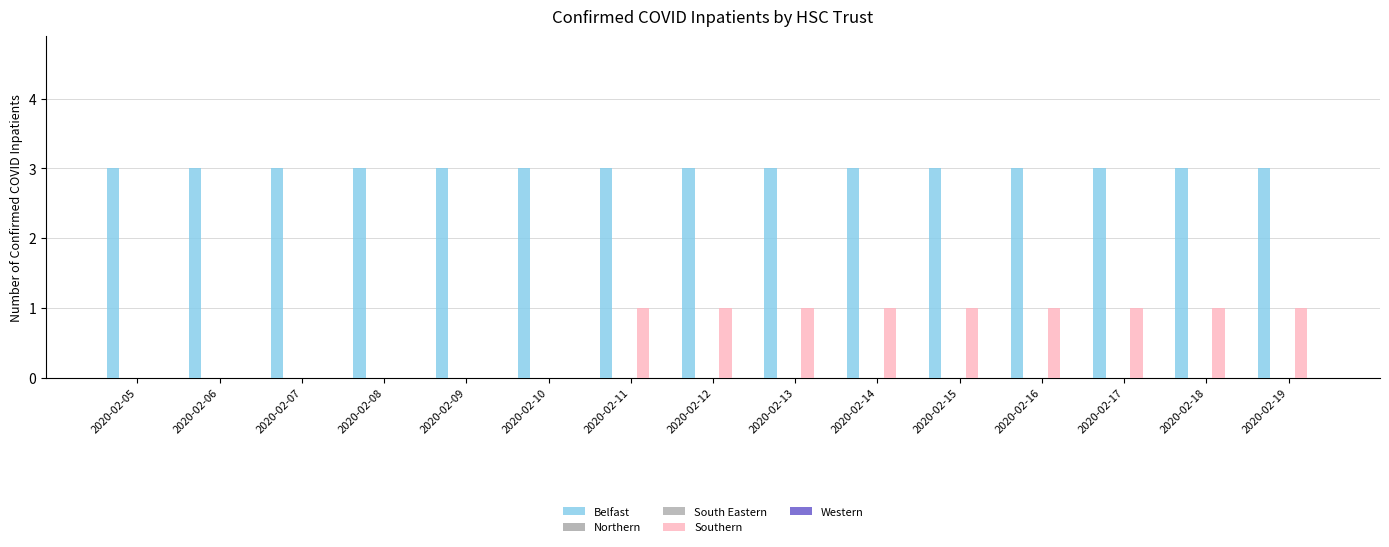

How many Southern values are between 0 and 1?

15